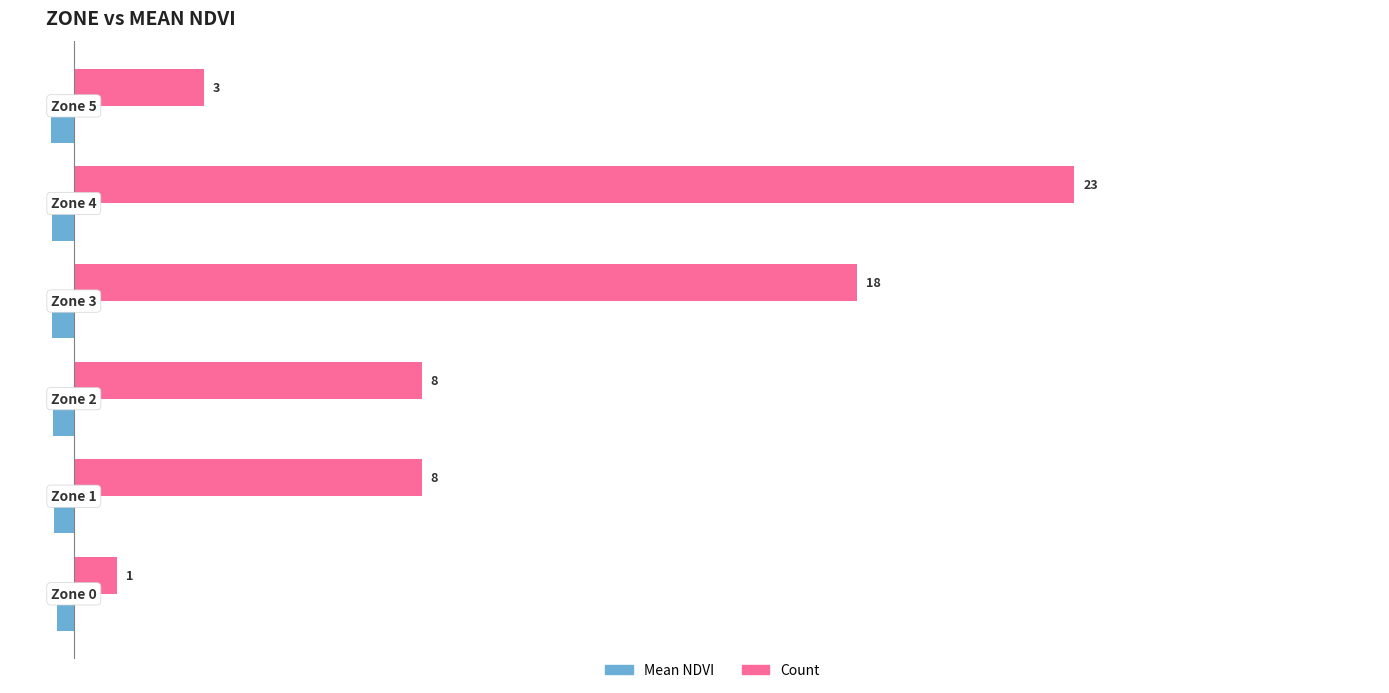

Which series has the largest total across all categories?

Count